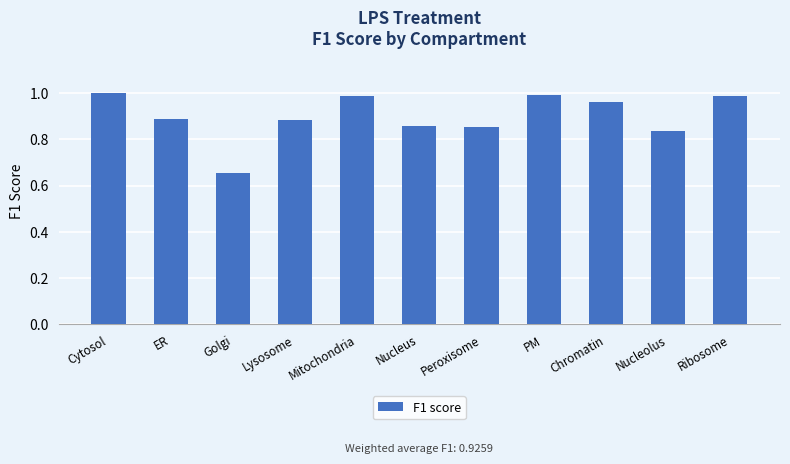

What is the label of the 5th bar from the right?

Peroxisome